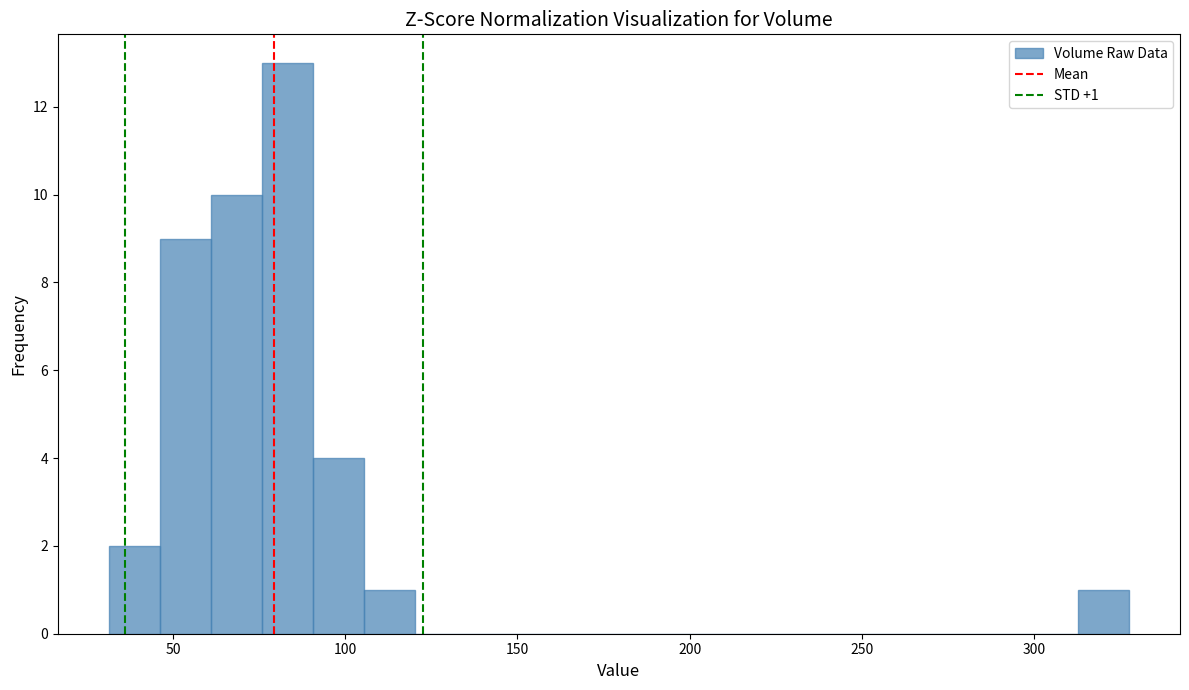

Read against the x-axis, roughly where is the centre of the tallest bar?

85